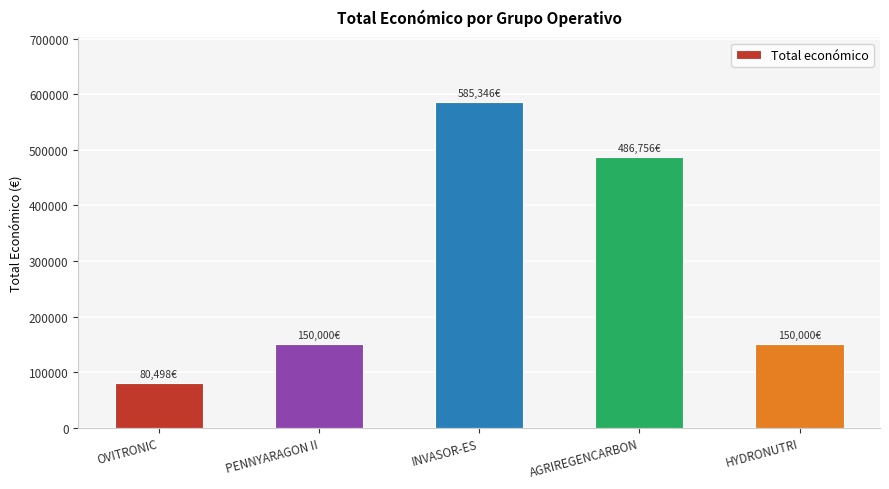

What is the minimum value shown in the chart?

80498